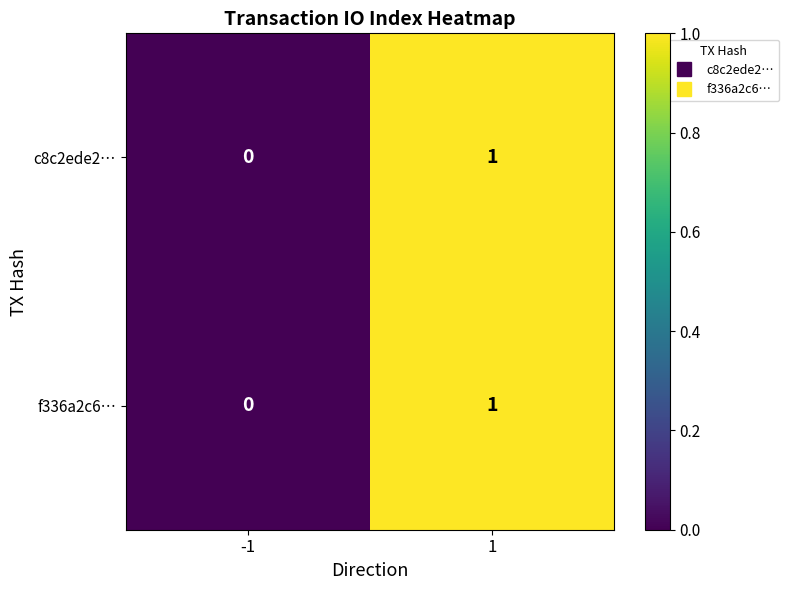

How many data points does each series have?

2